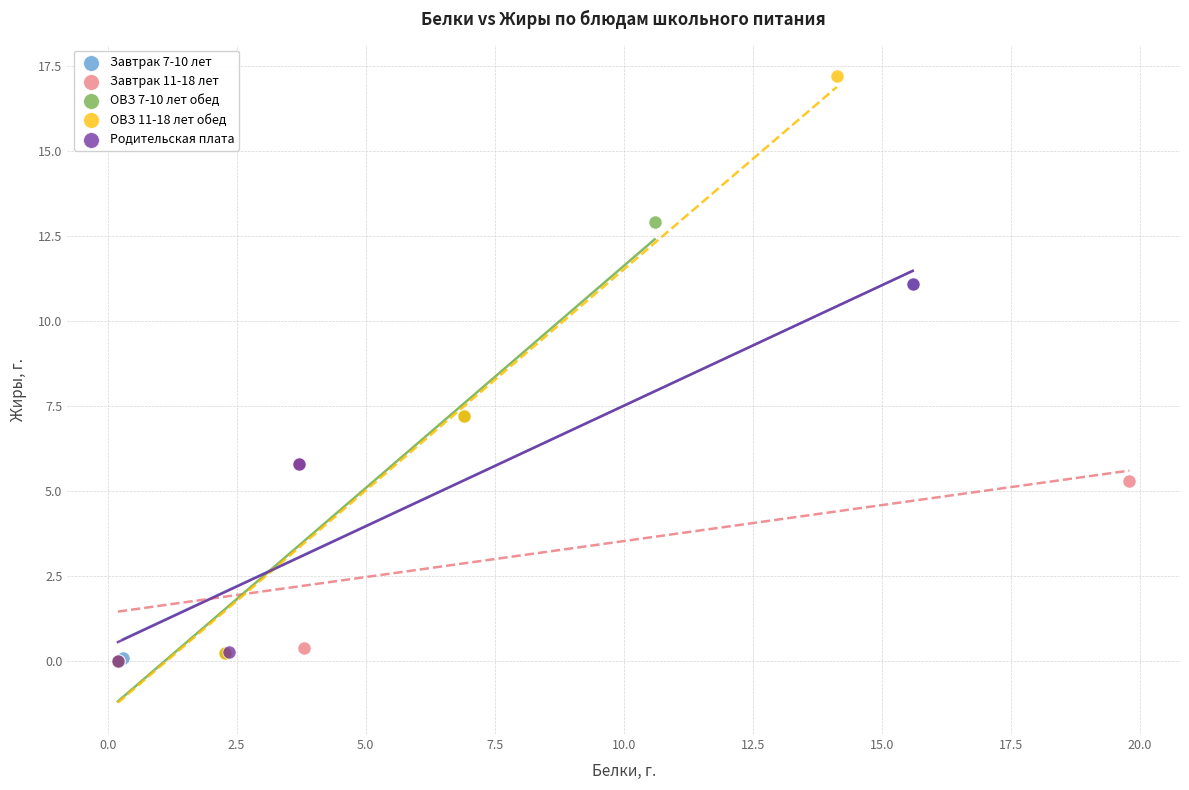

Which series contains the highest Y value?

ОВЗ 11-18 лет обед